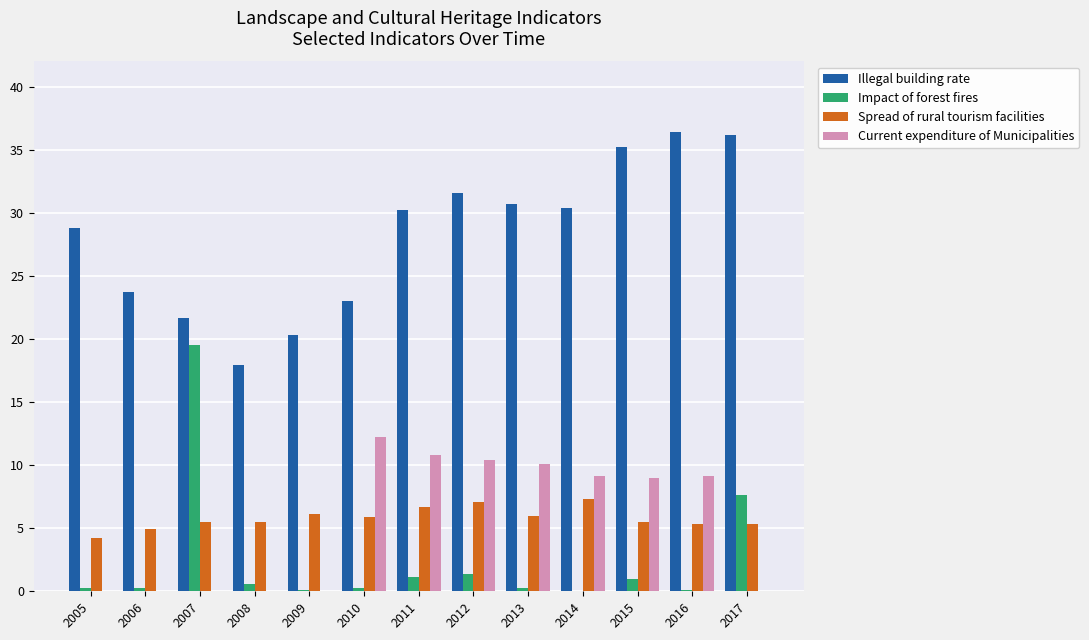

Between 2006 and 2017, which series saw the biggest shift?

Illegal building rate